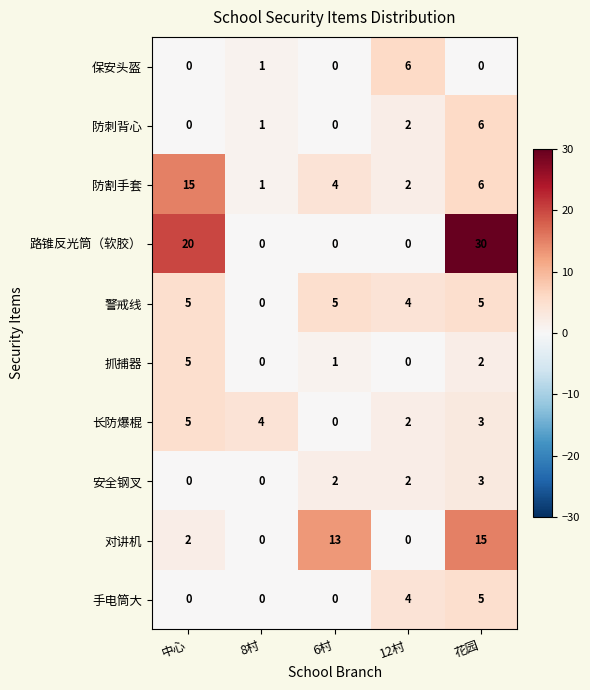

What is the spread (max minus min) of values at 8村?

4